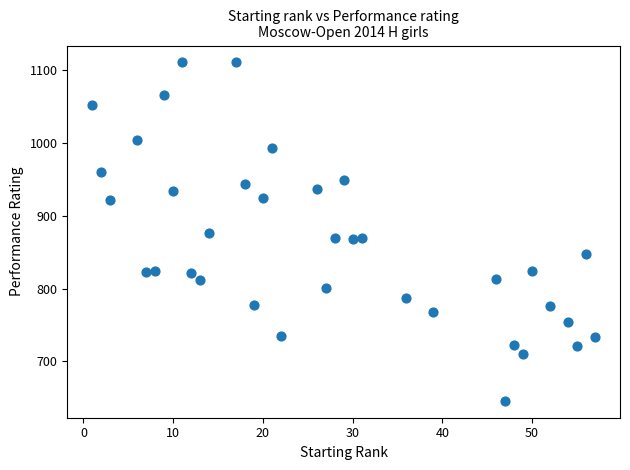

What is the range of X values (max minus min)?

56